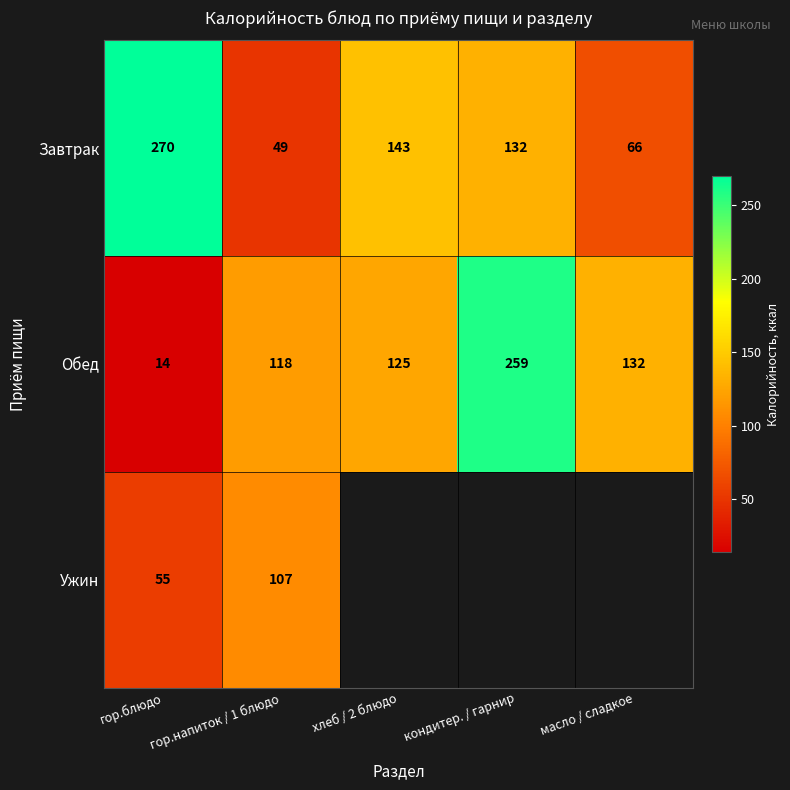

What is the difference between the Обед values at гор.блюдо and хлеб / 2 блюдо?

111